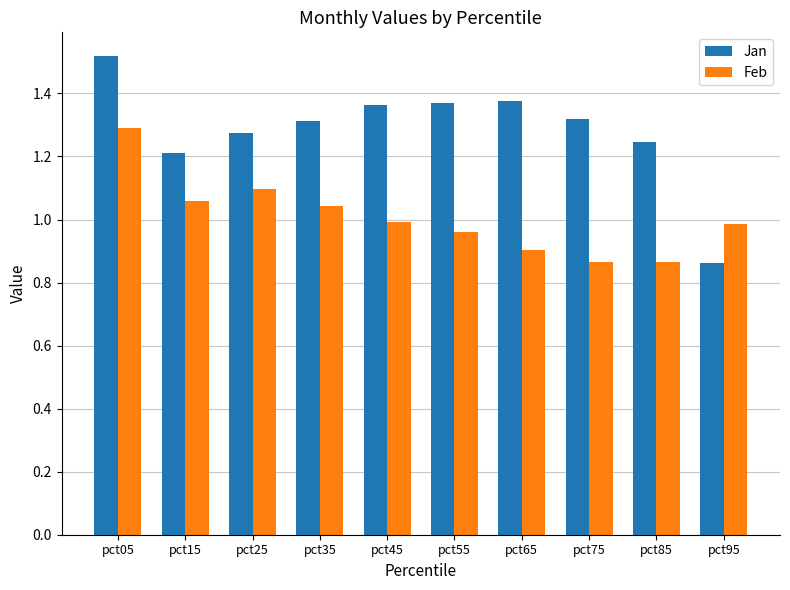

The Jan series shows 2.4 at pct65. True or false?

False